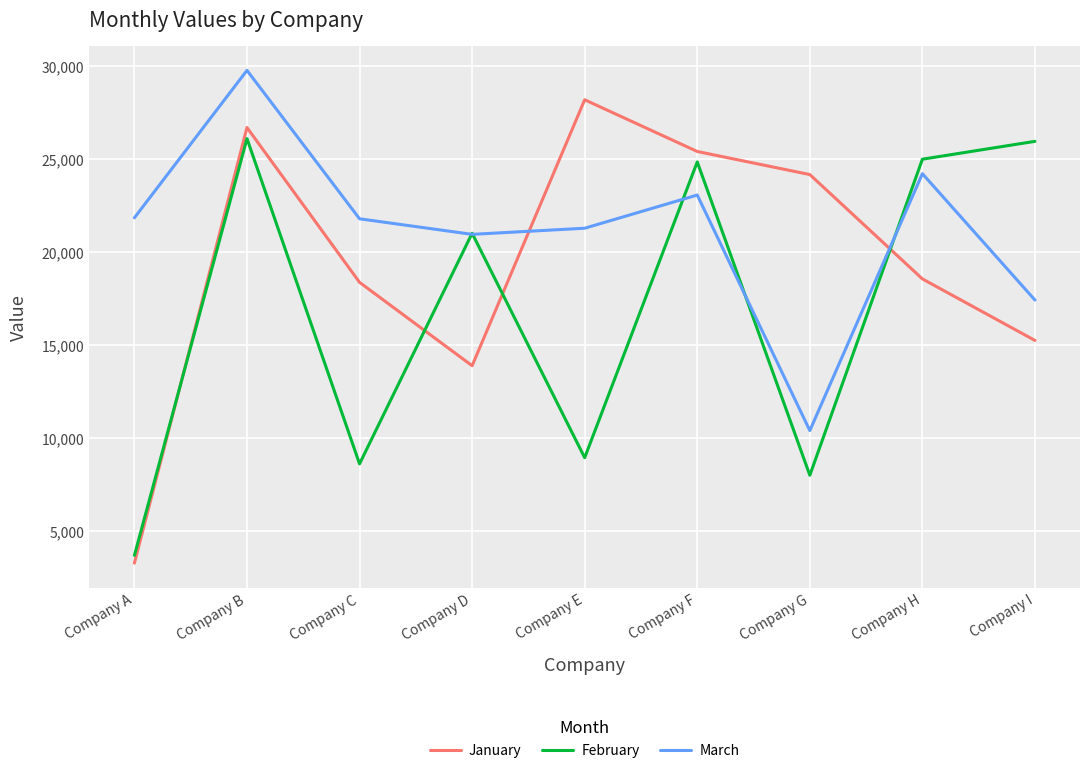

What is the sum of the January values at Company F and Company B?

52070